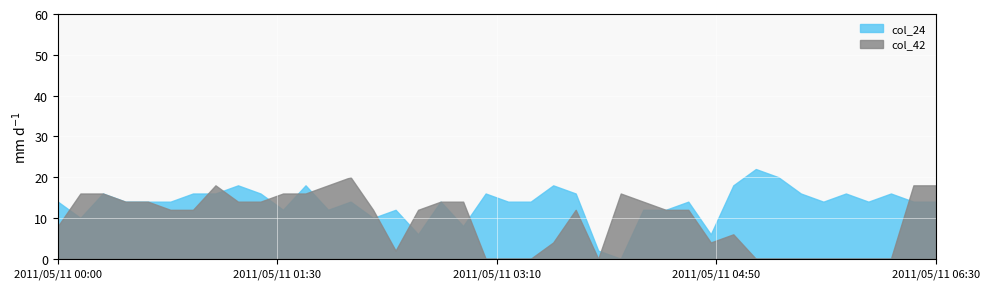

What is the highest value of the col_24 series?

22